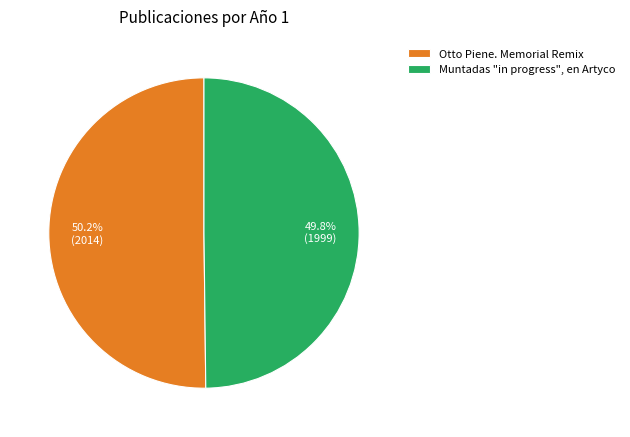

To the nearest percent, what is the combined percentage of Muntadas "in progress", en Artyco and Otto Piene. Memorial Remix?

100%